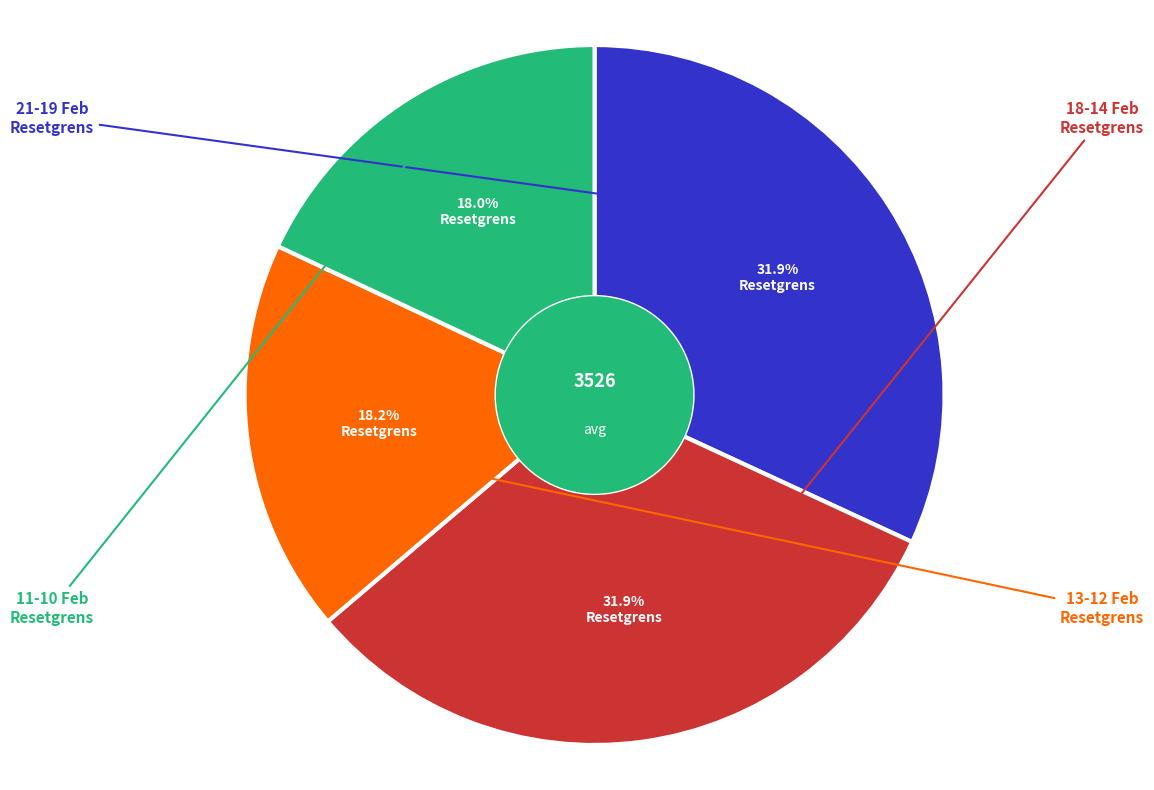

Does any single category account for the majority?

No